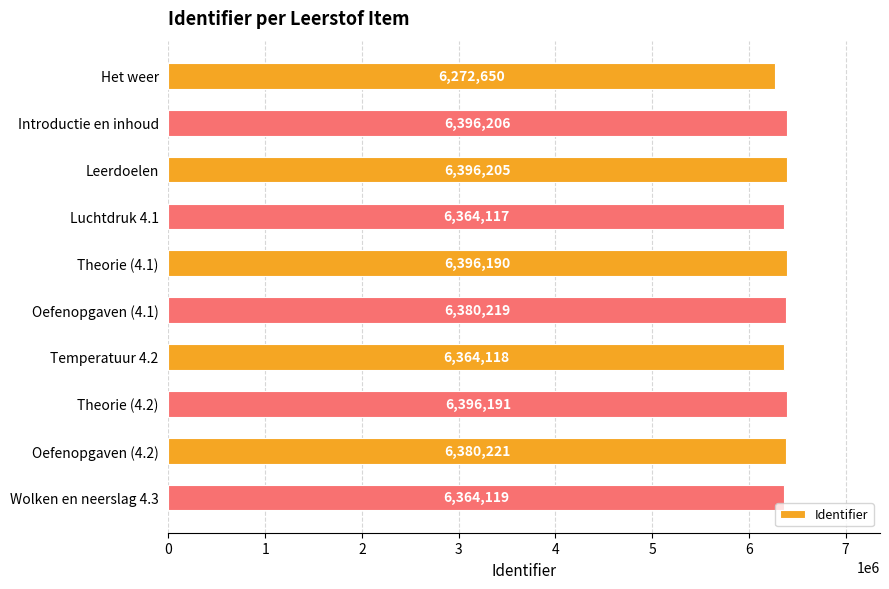

True or false: the data shows 9723245 at Luchtdruk 4.1.

False